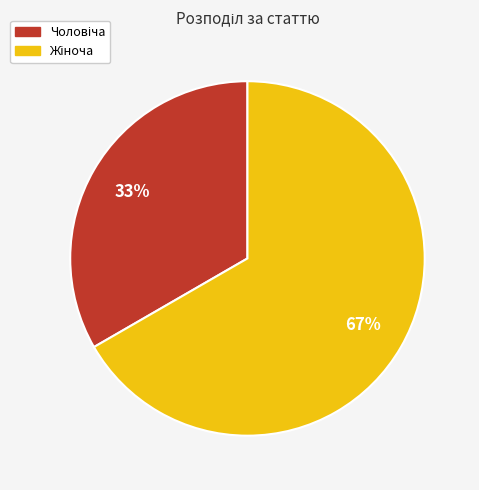

To the nearest percent, what is the average slice percentage?

50%